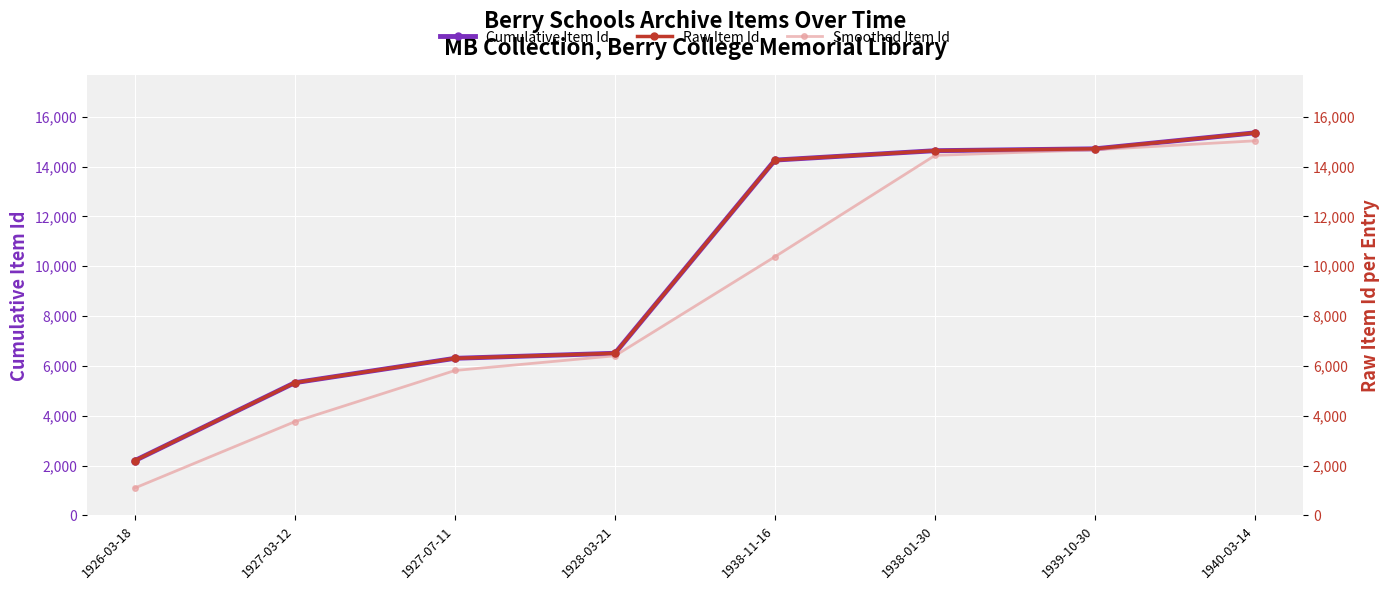

Which category has the lowest value in the Smoothed Item Id series?

1926-03-18